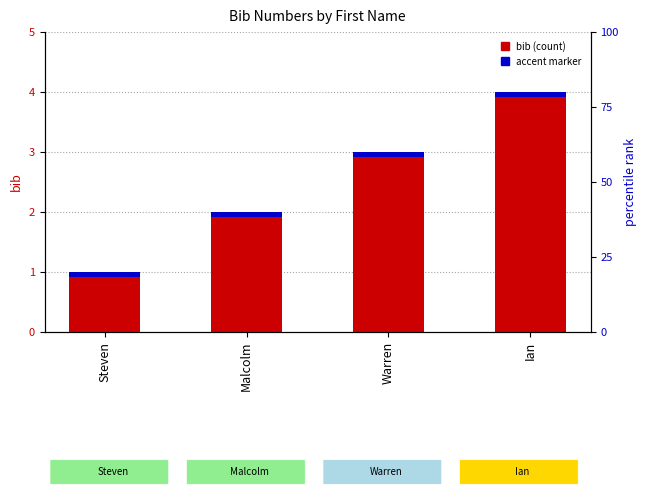

What is the greatest value displayed?

4